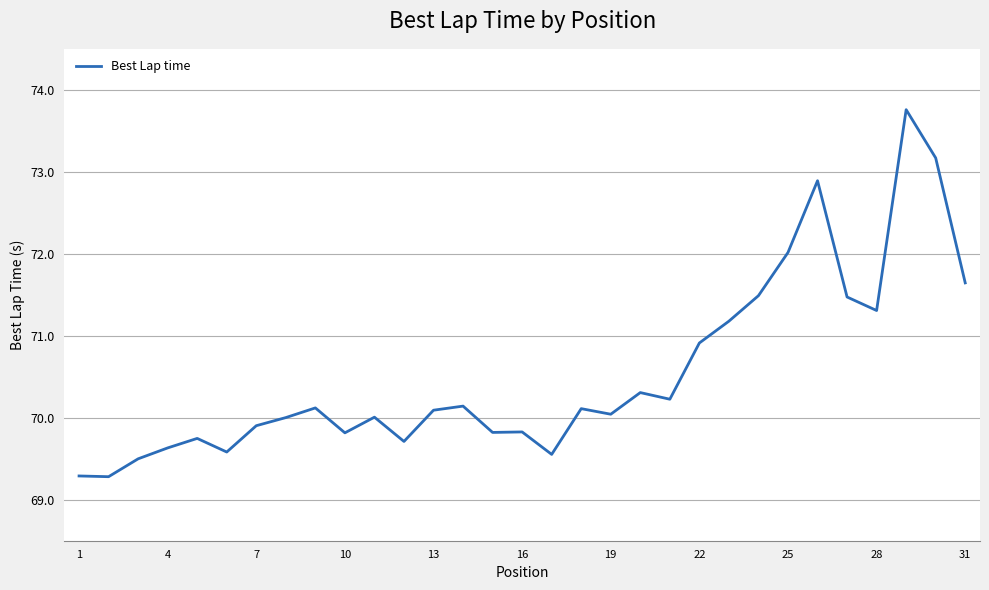

What is the difference between the maximum and minimum values?

4.5